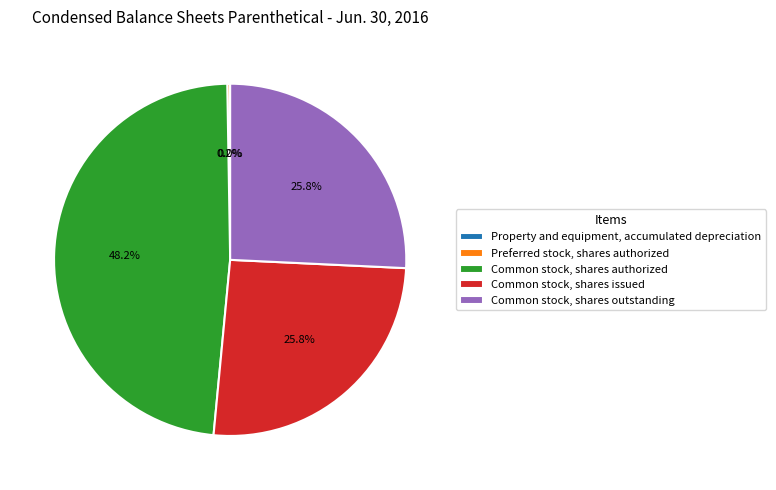

Which category has the biggest portion of the pie?

Common stock, shares authorized